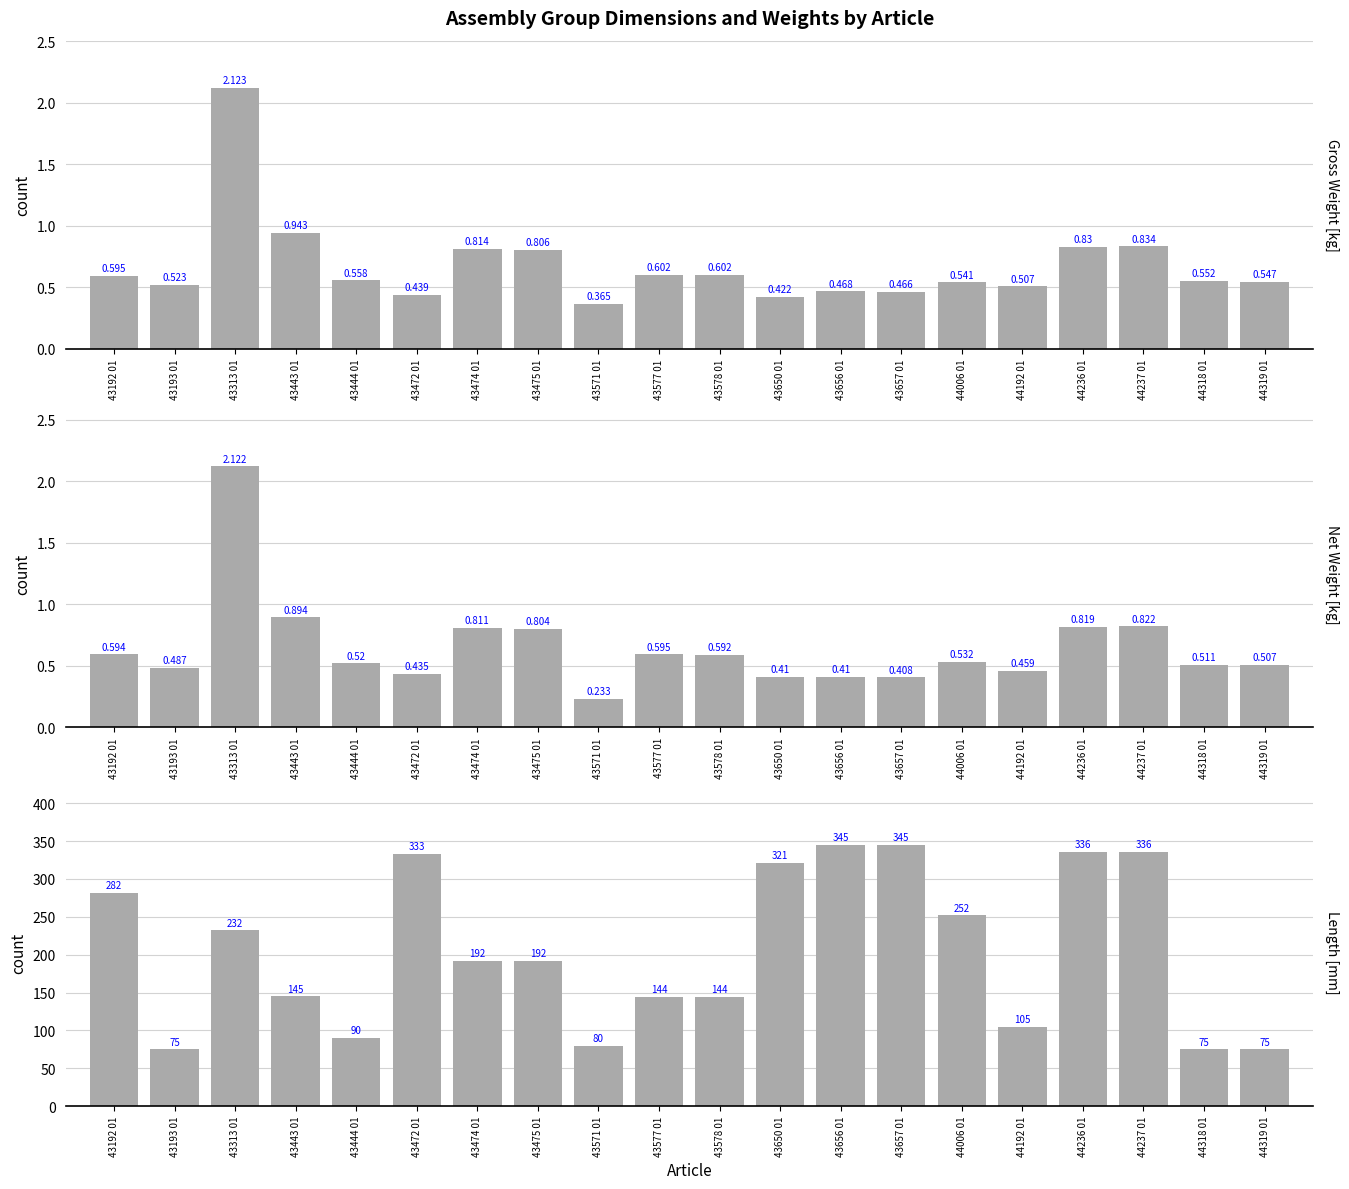

What is the sum of the Length [mm] values at 43578 01 and 44006 01?

396.0